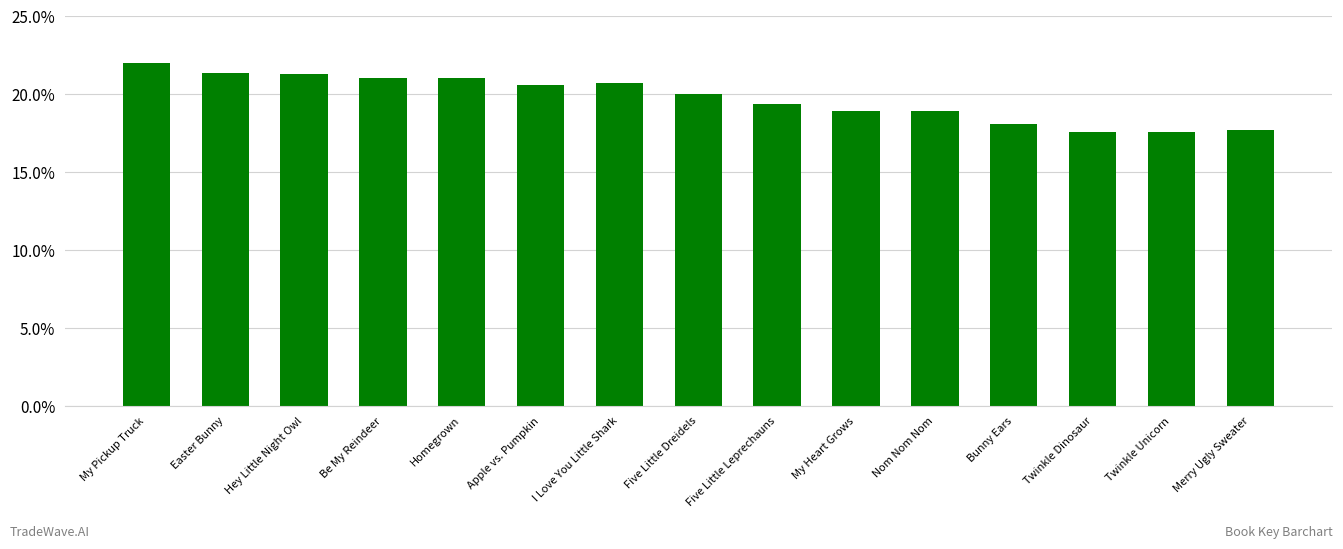

How many values exceed 19?

9